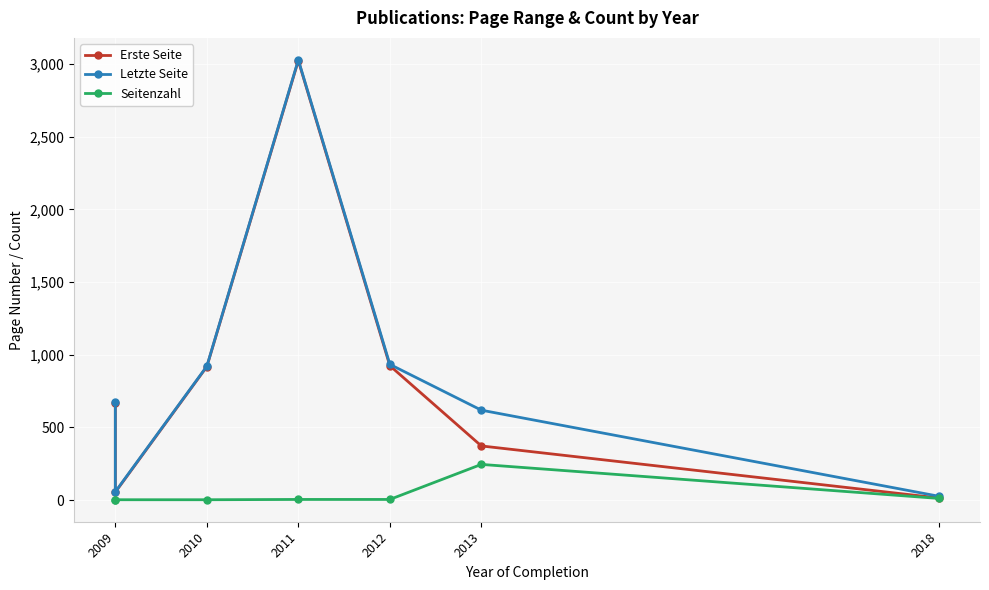

Which has a higher value, 2011 or 2012?

2011